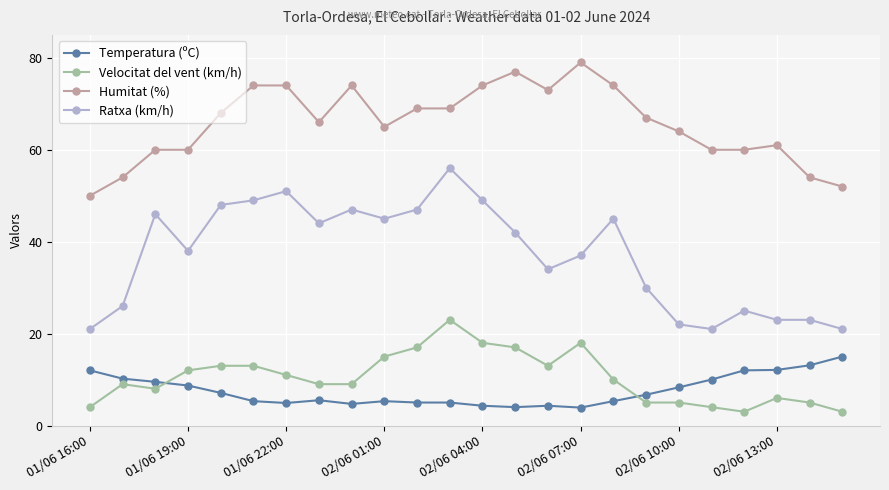

True or false: Temperatura (ºC) has more than 0 interior local peaks.

True